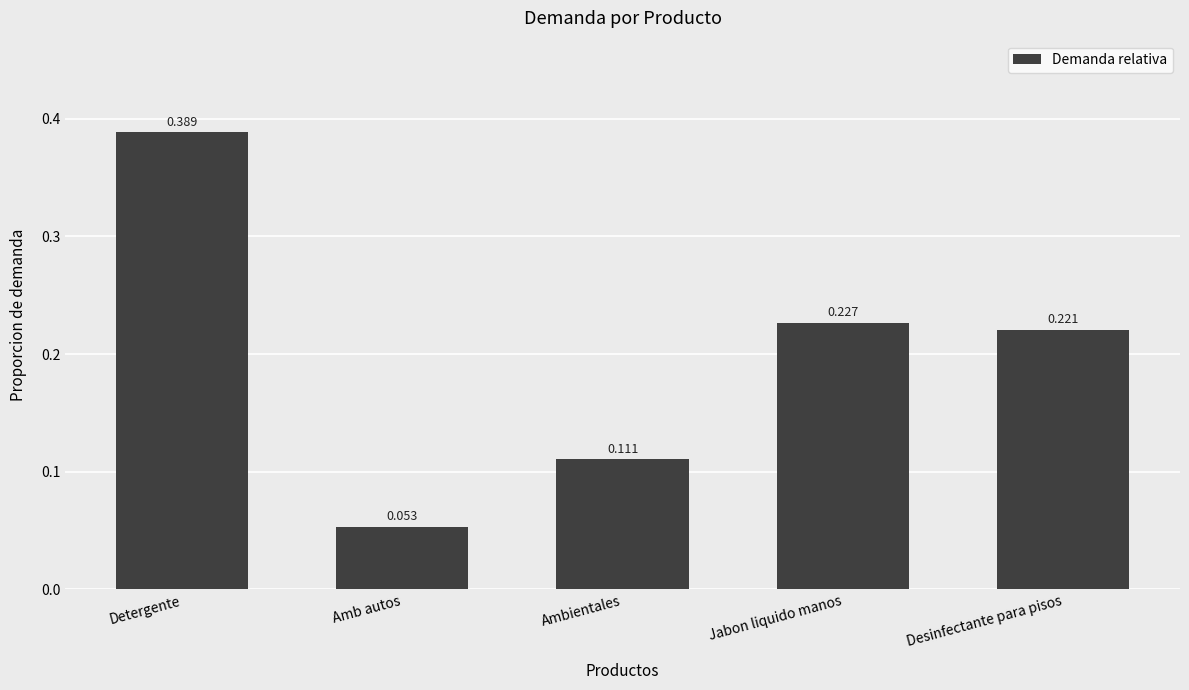

Rank the categories by value from highest to lowest.

Detergente, Jabon liquido manos, Desinfectante para pisos, Ambientales, Amb autos